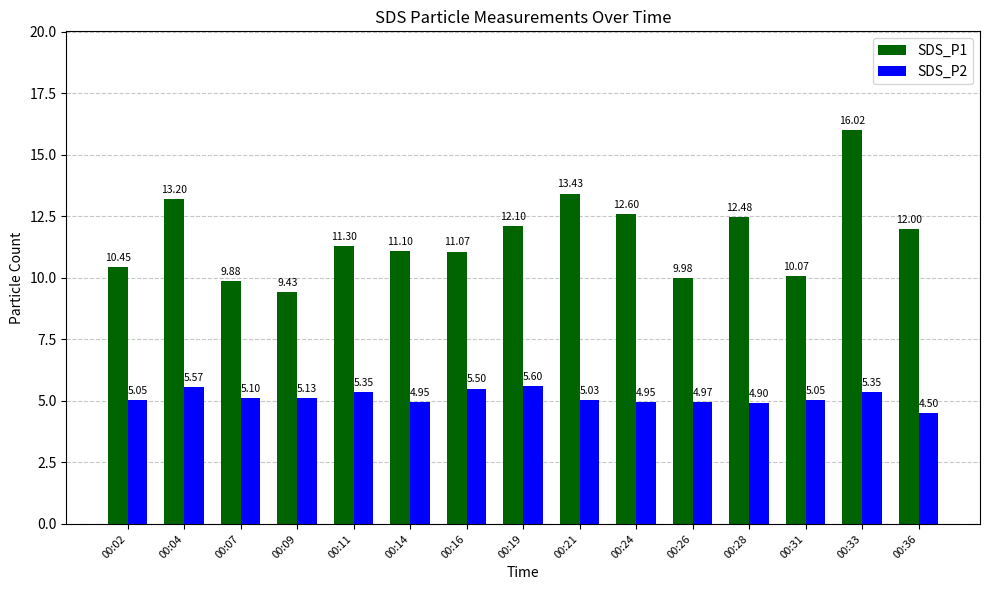

Are the bars horizontal?

No